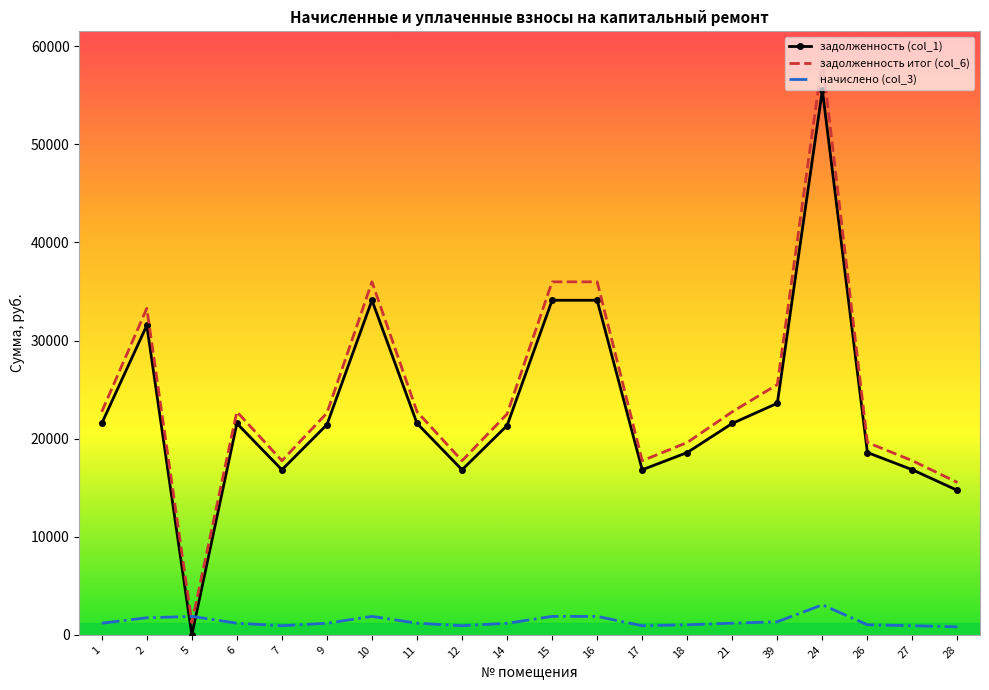

What are all the series names shown in the legend?

задолженность (col_1), задолженность итог (col_6), начислено (col_3)